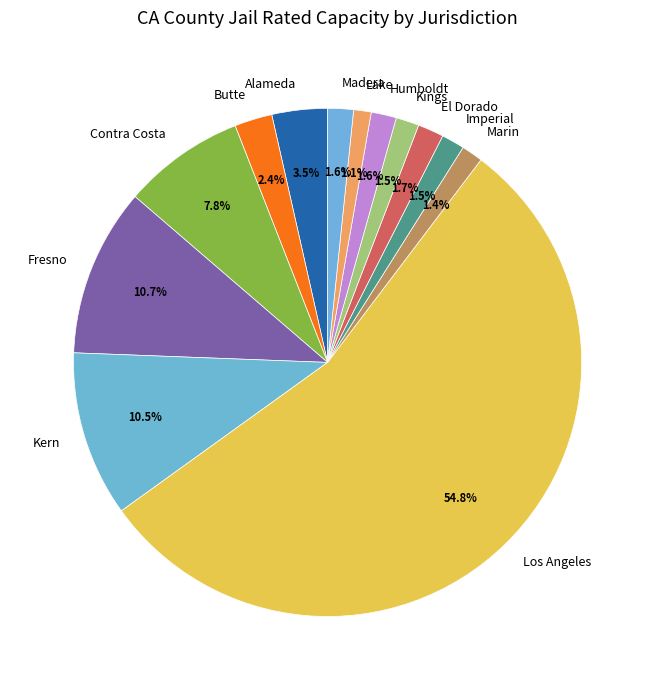

Which category has the biggest portion of the pie?

Los Angeles